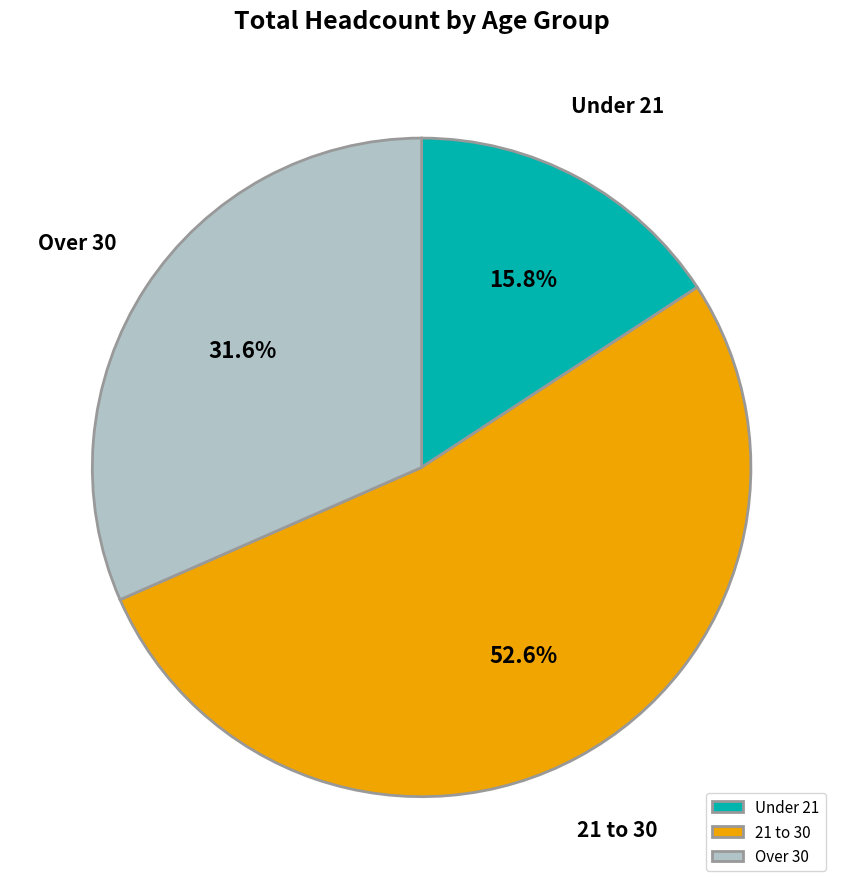

What is the ratio of the value at Over 30 to the value at 21 to 30?

0.6